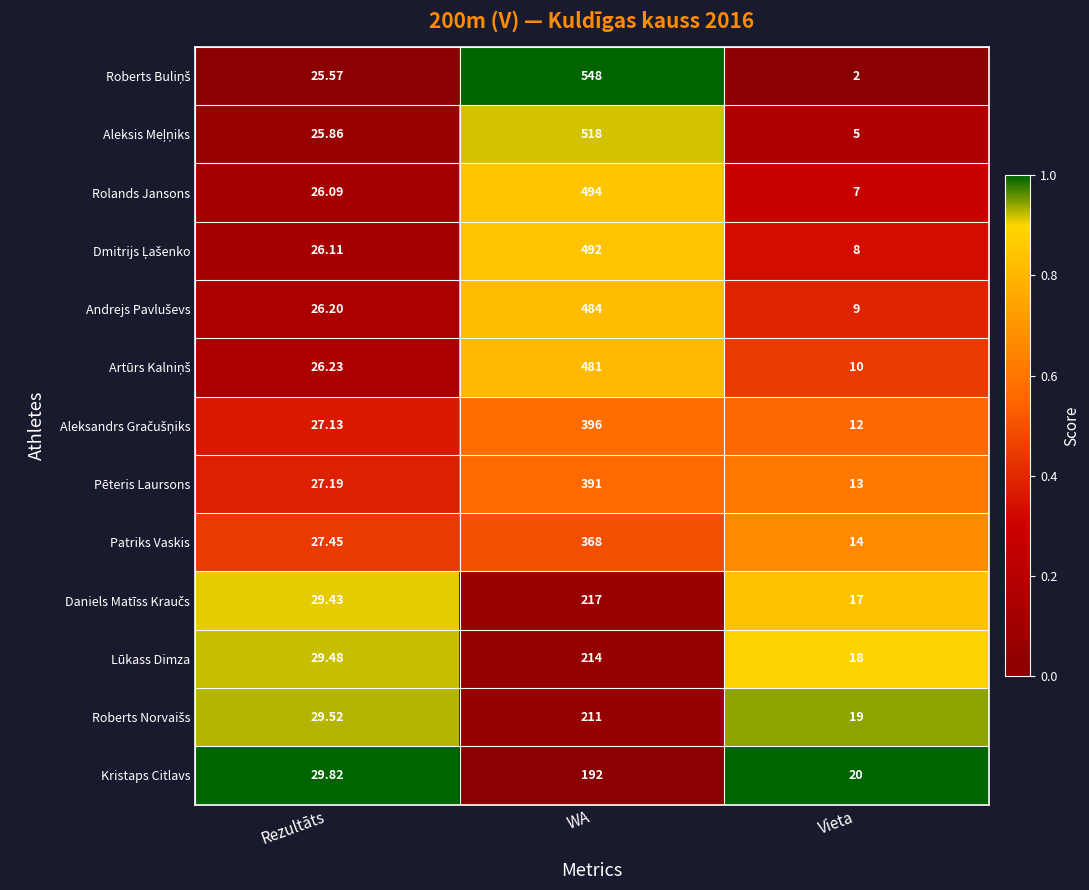

Where is Kristaps Citlavs nearest to the value 106?

Rezultāts